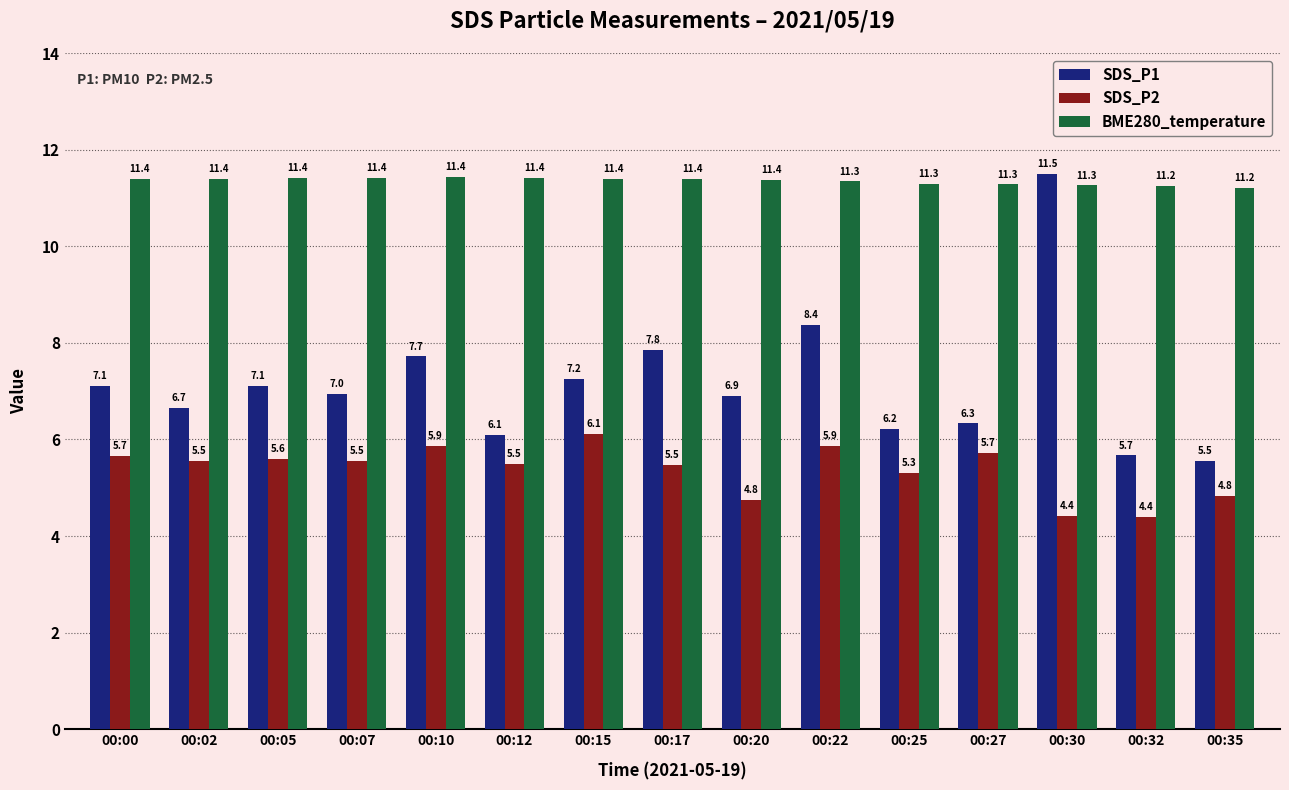

How many data points in SDS_P2 are less than 5?

4